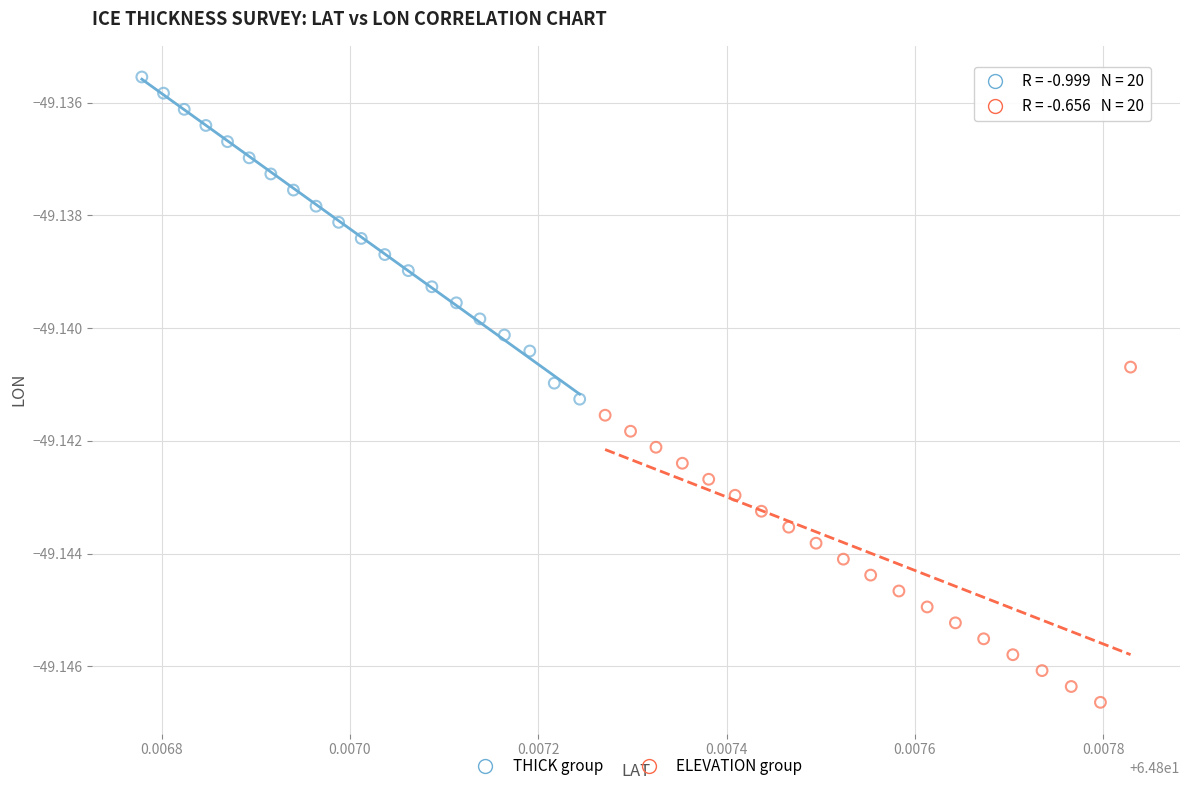

Which series contains the lowest Y value?

ELEVATION group